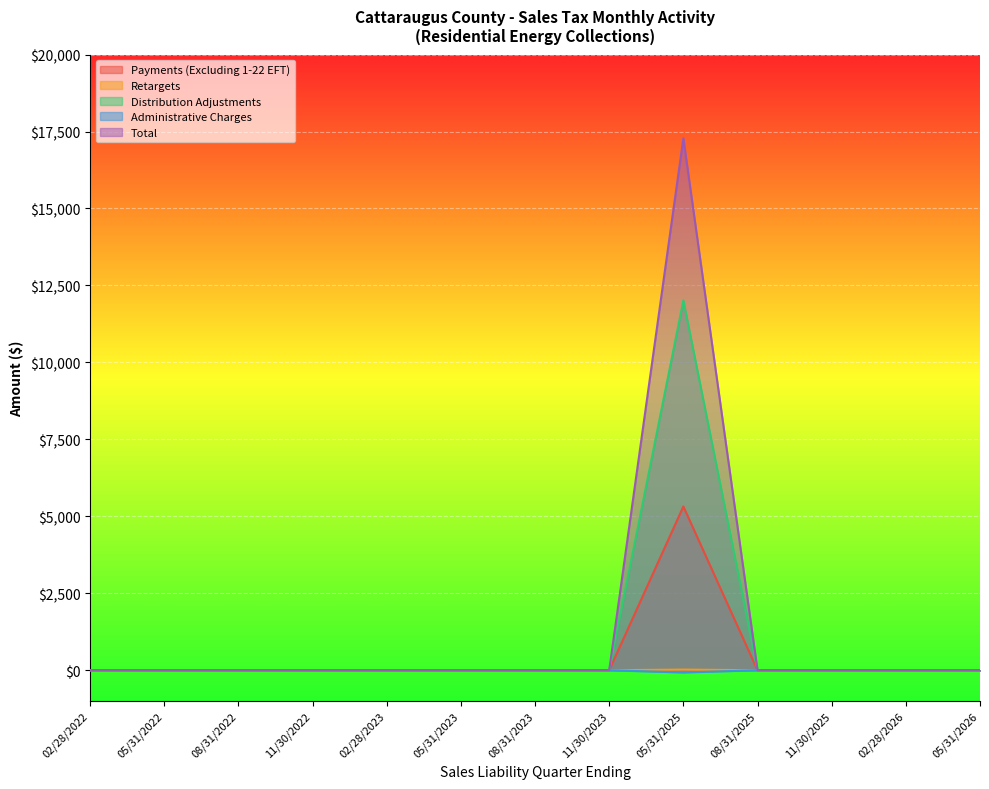

What are all the series names shown in the legend?

Payments (Excluding 1-22 EFT), Retargets, Distribution Adjustments, Administrative Charges, Total